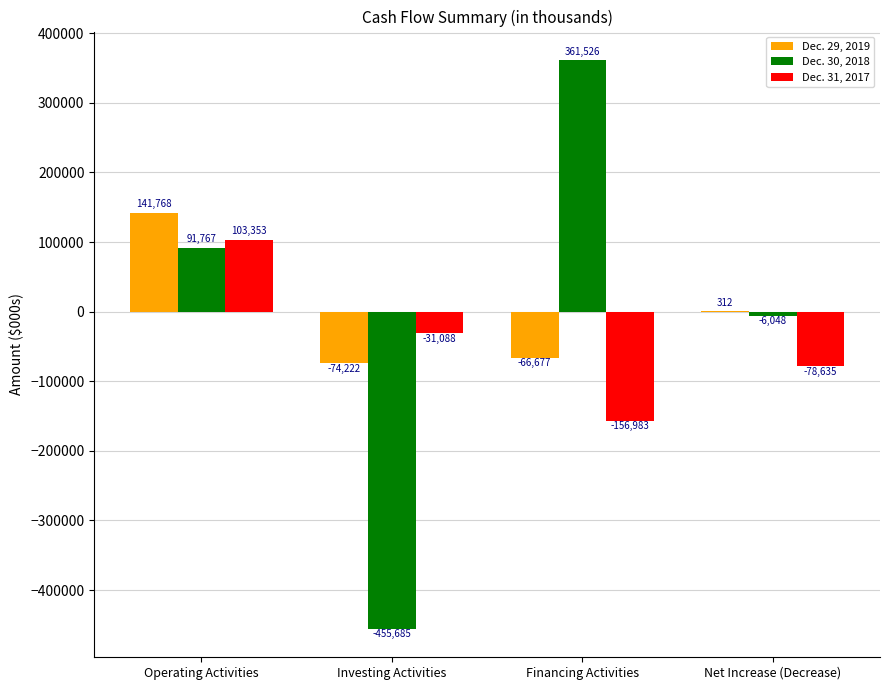

Does the chart contain stacked bars?

No